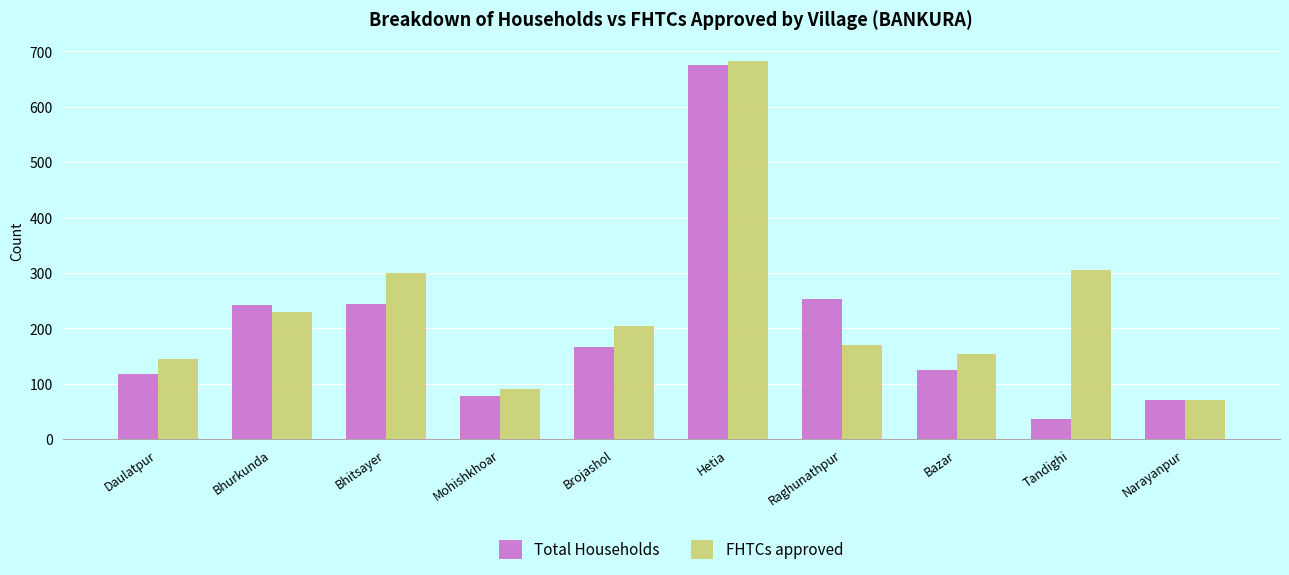

At which category is the sum across all series the highest?

Hetia